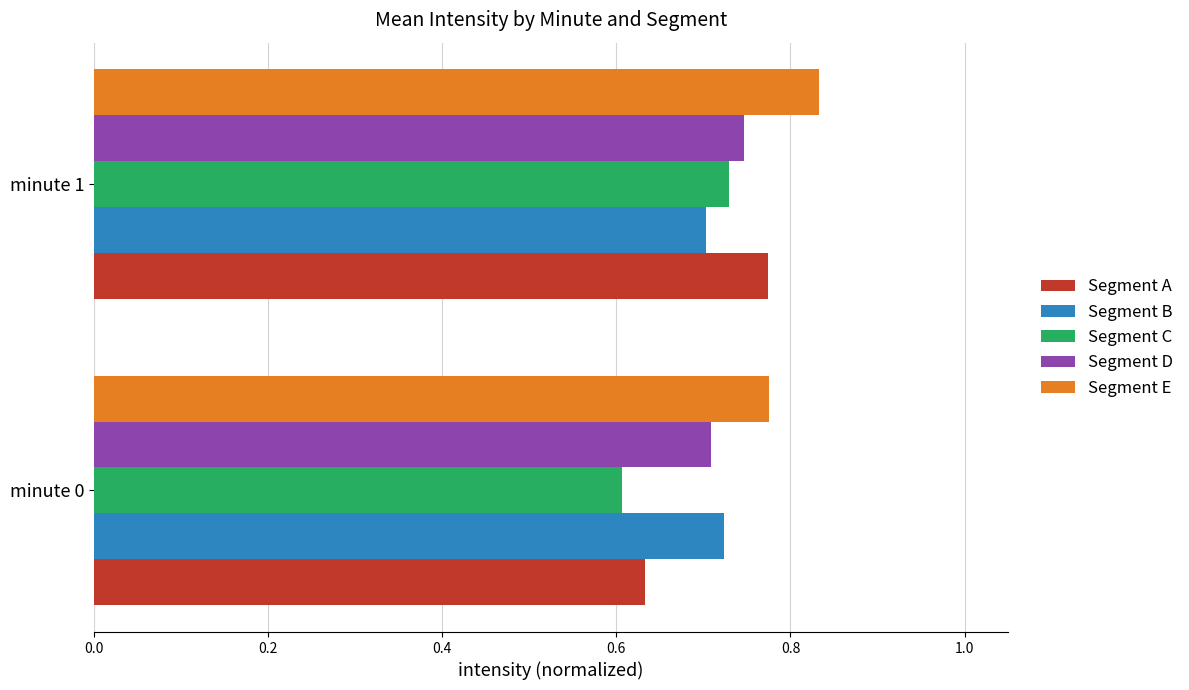

Which label corresponds to the smallest value in the chart?

minute 0